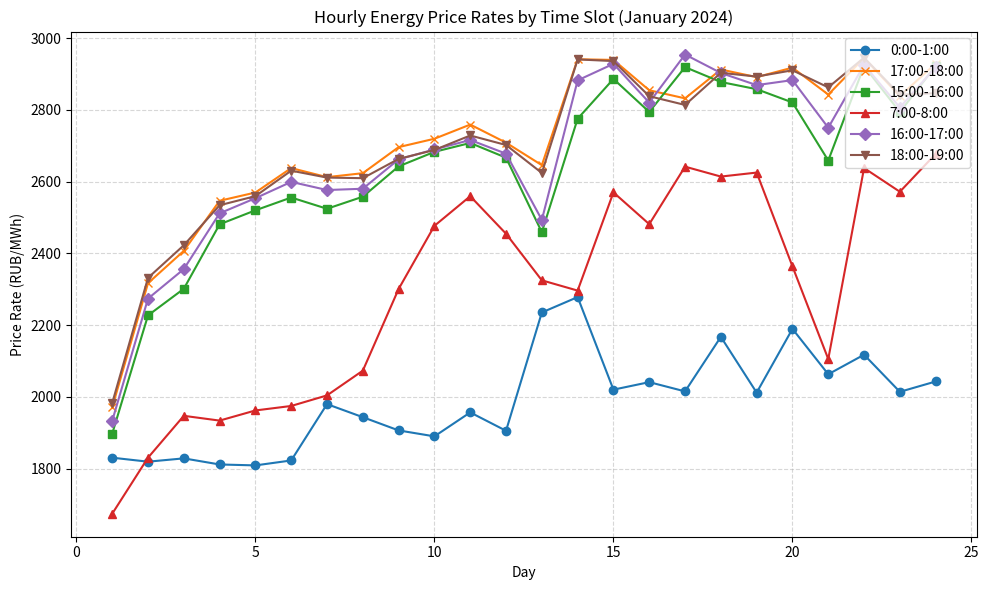

What is the value of the 15:00-16:00 point at the 9th from the left?

2642.6